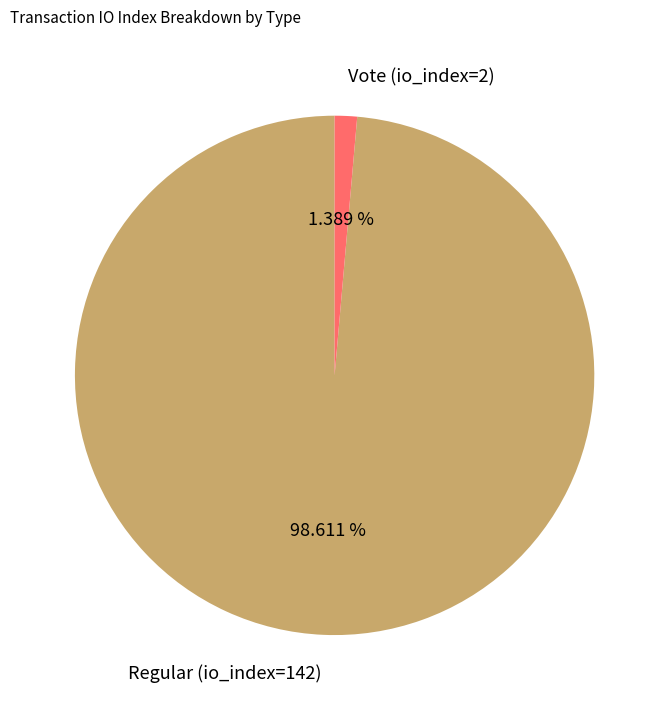

Between Regular (io_index=142) and Vote (io_index=2), which is larger?

Regular (io_index=142)